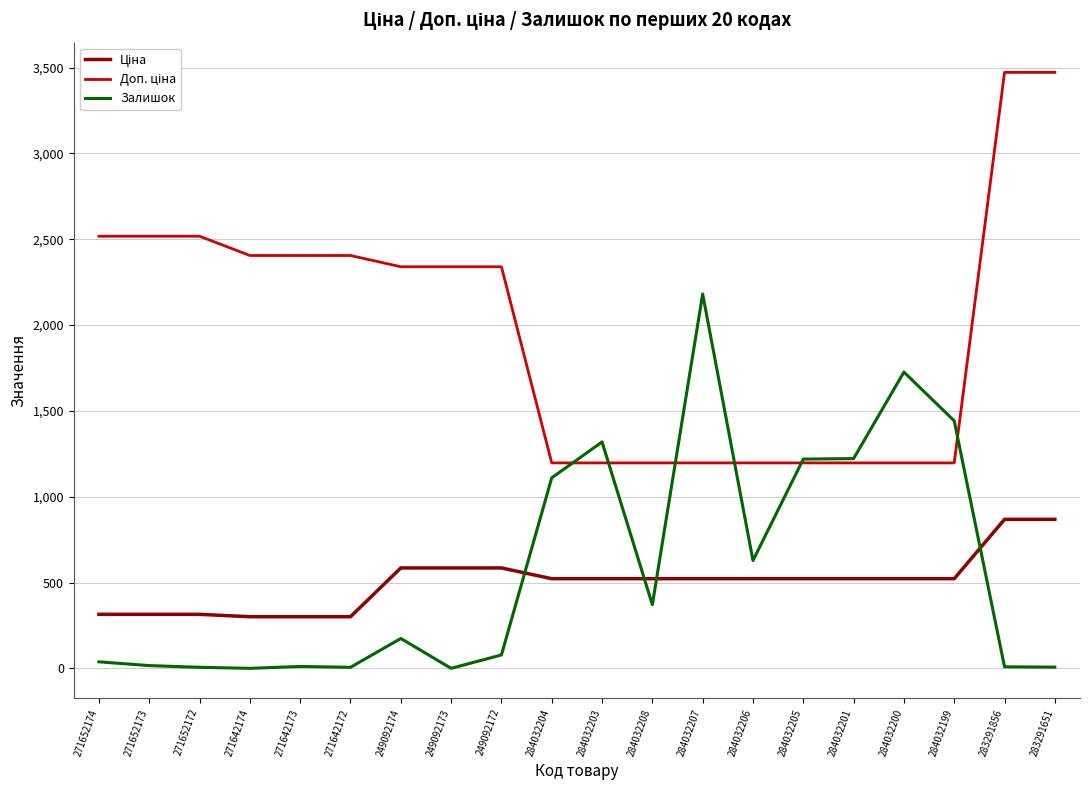

What is the difference between the highest and lowest values at 284032206?

674.7